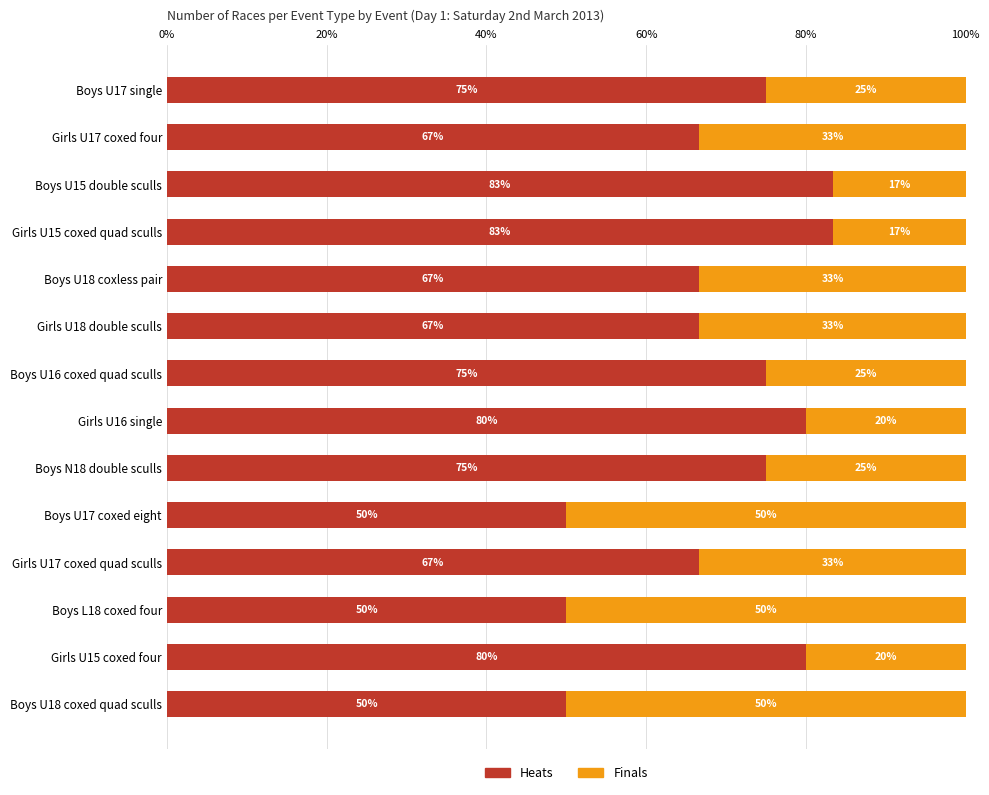

Is it true that Heats equals 50.0 at Boys U17 coxed eight?

True